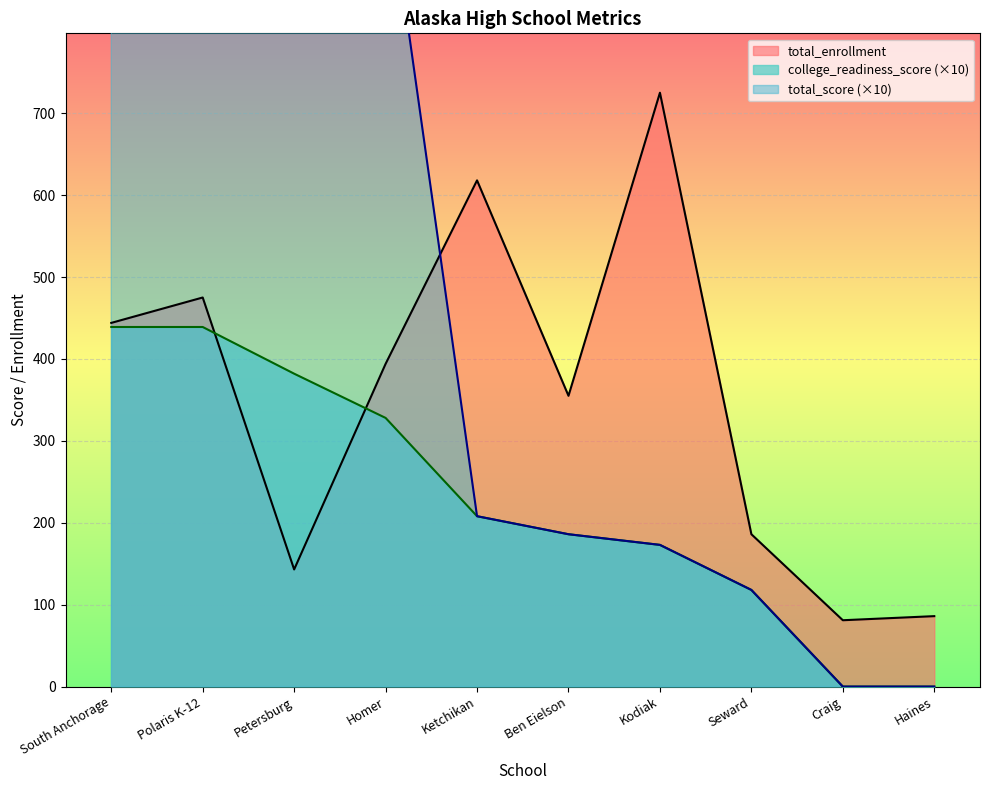

Is it true that total_enrollment equals 94 at South Anchorage?

False